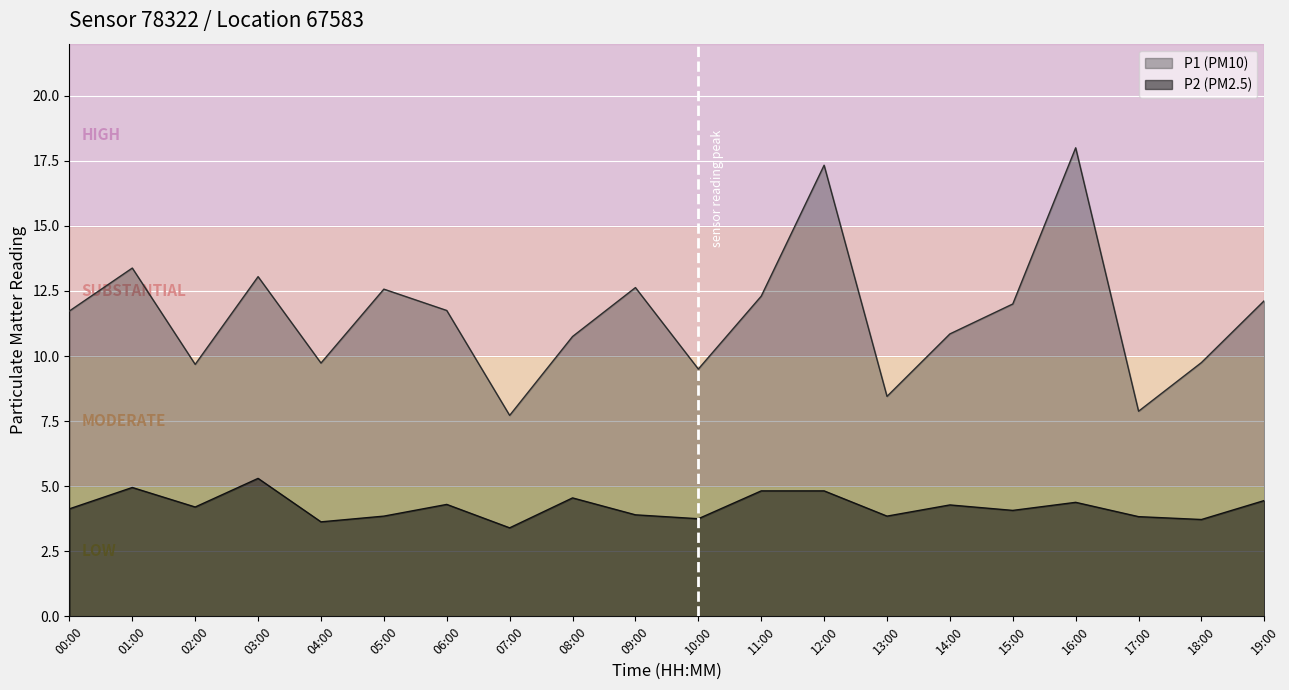

True or false: P2 has a value of 5.8 at 06:00.

False